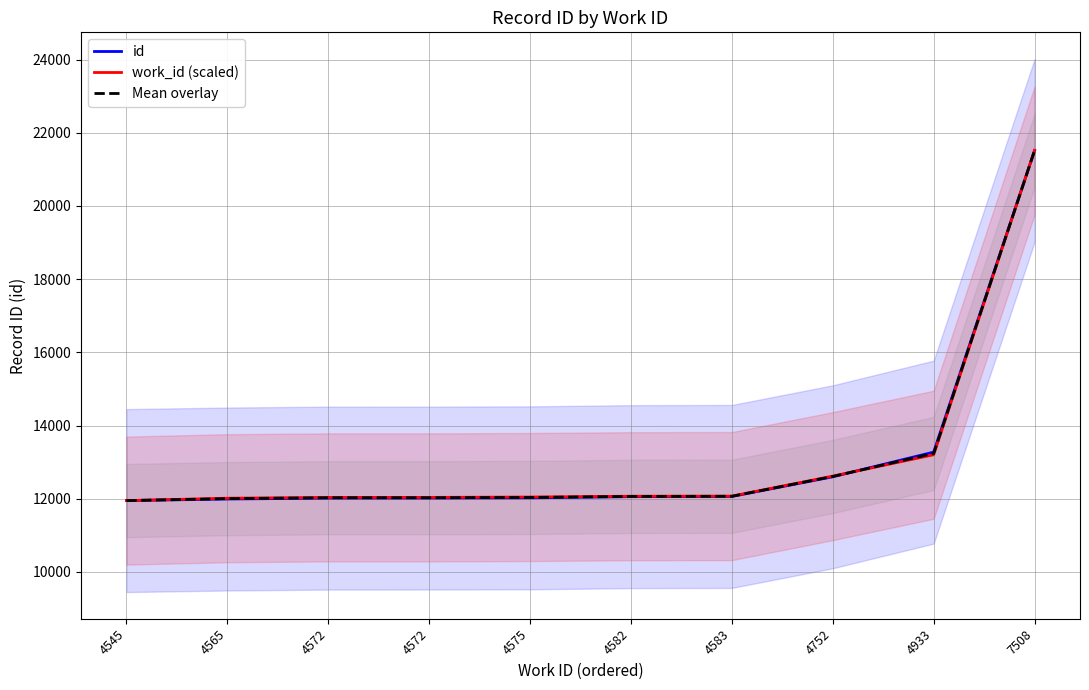

How many values in the id series are below 12057?

5